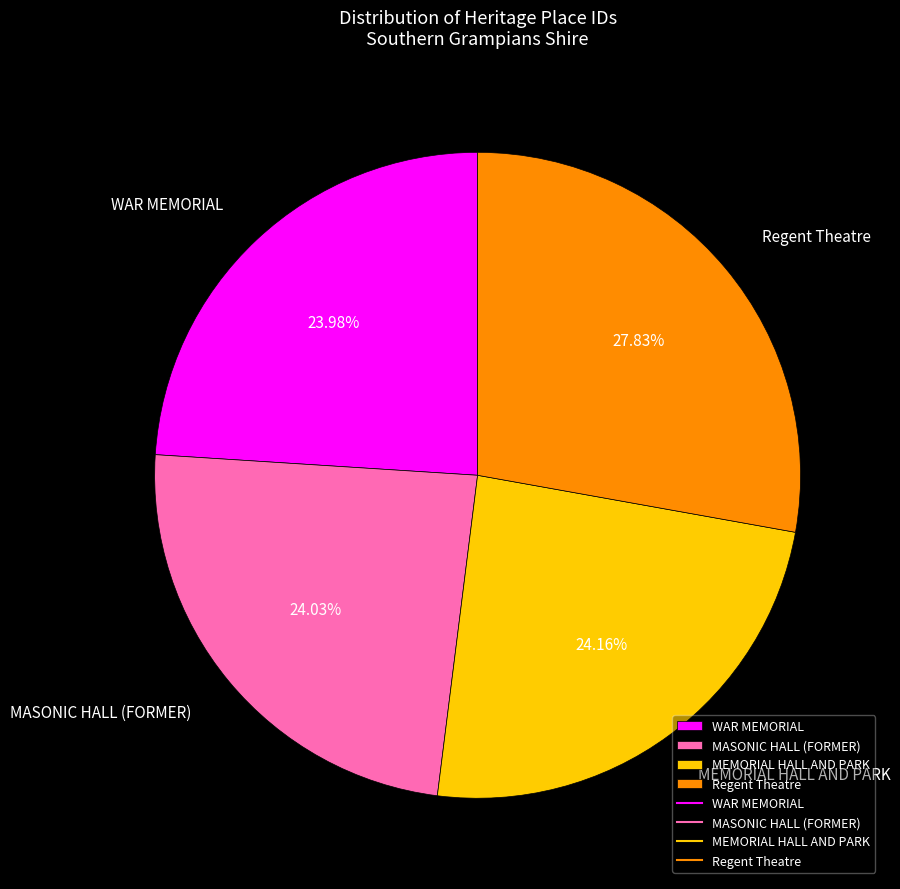

Is it true that MASONIC HALL (FORMER) is 35% of the pie?

False